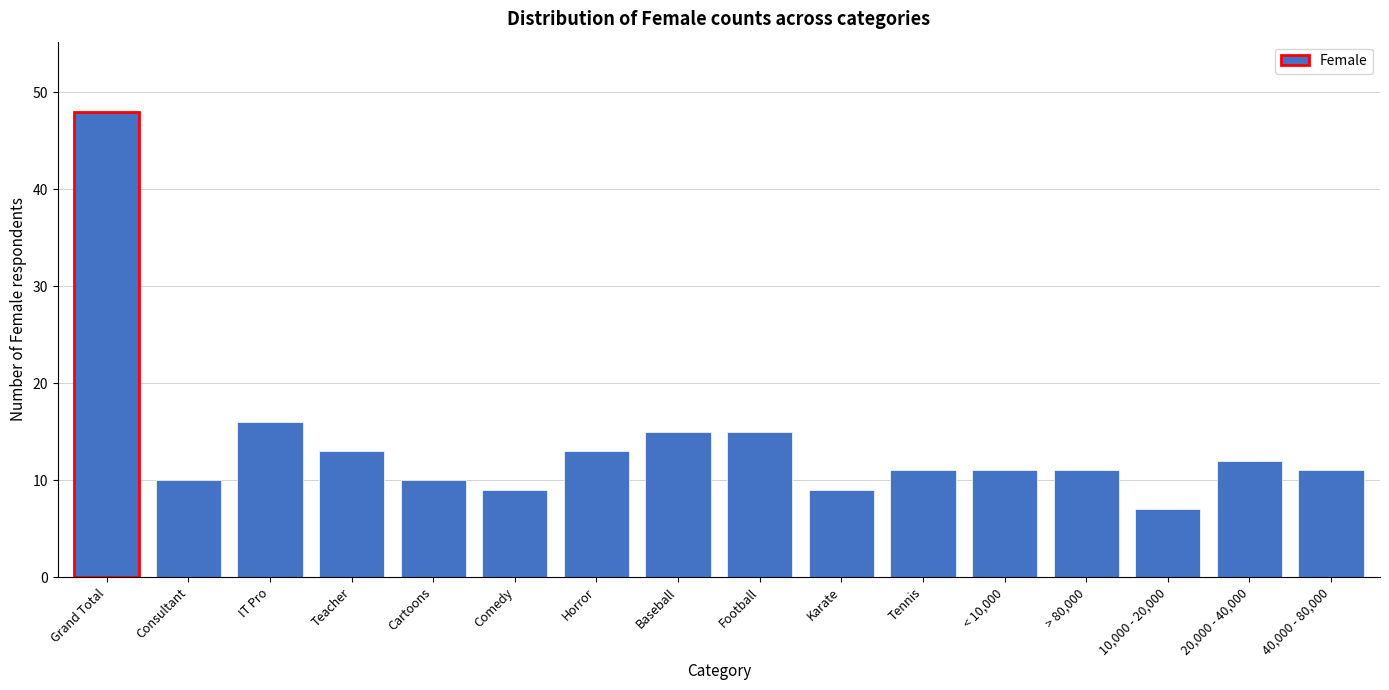

Reading left to right, extract all data points from this chart.

Grand Total=48	Consultant=10	IT Pro=16	Teacher=13	Cartoons=10	Comedy=9	Horror=13	Baseball=15	Football=15	Karate=9	Tennis=11	< 10,000=11	> 80,000=11	10,000 - 20,000=7	20,000 - 40,000=12	40,000 - 80,000=11